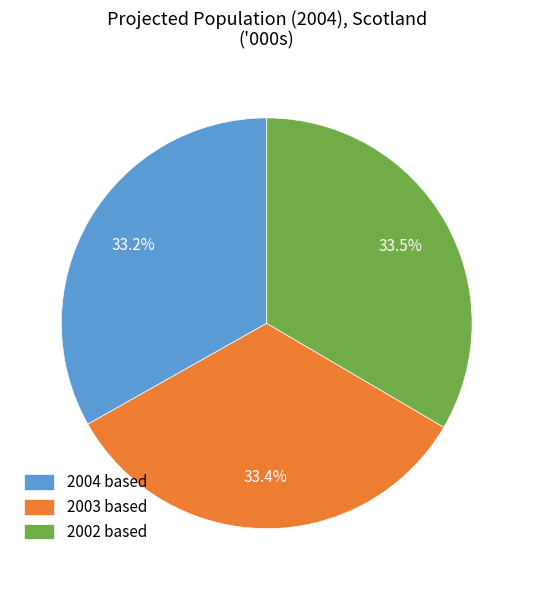

How many slices are in this pie chart?

3